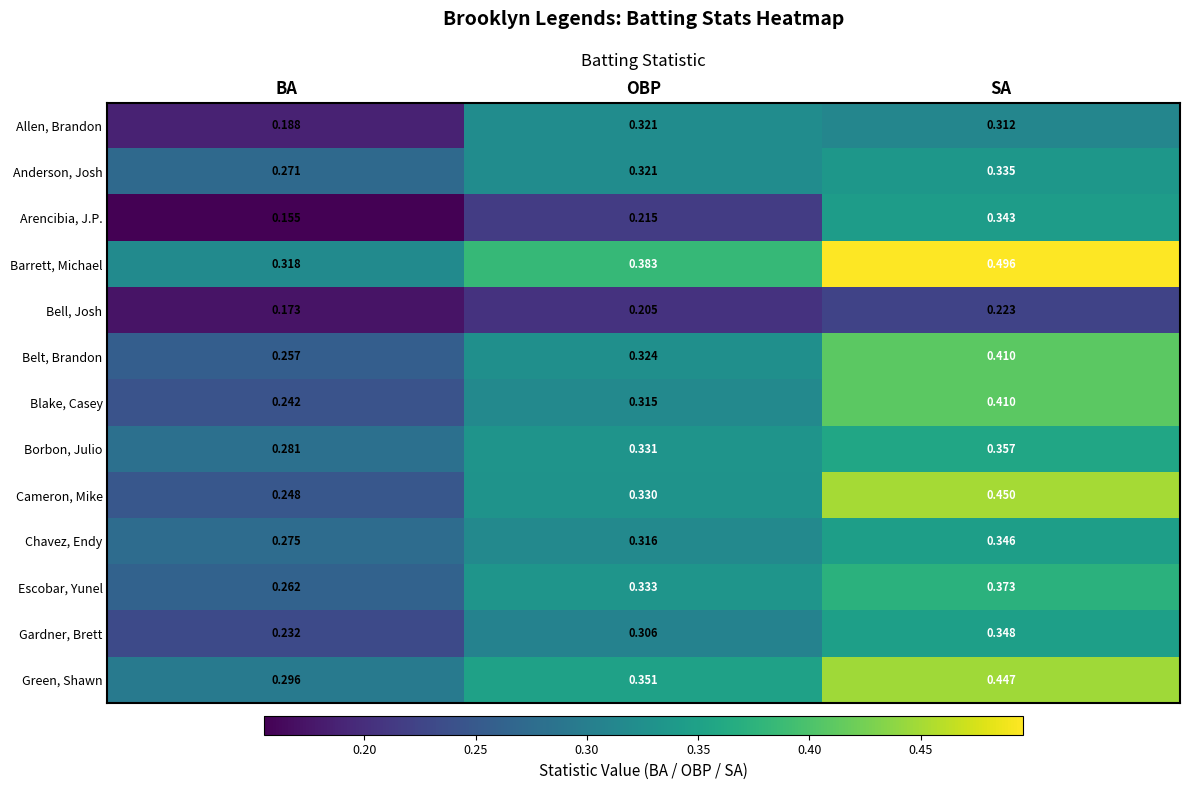

At which category does the chart reach its minimum across all series?

BA